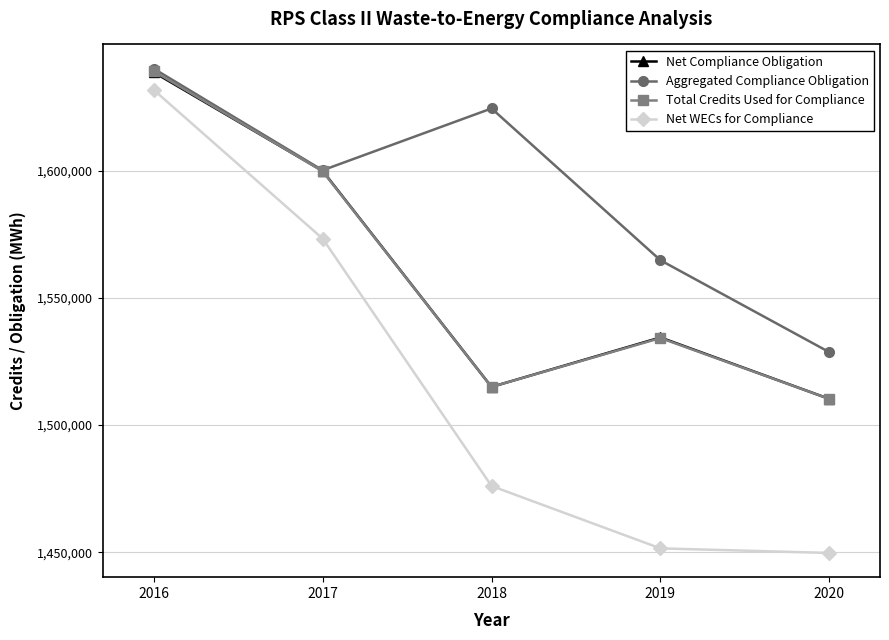

True or false: Net WECs for Compliance has more than 0 points higher than both neighbors.

False